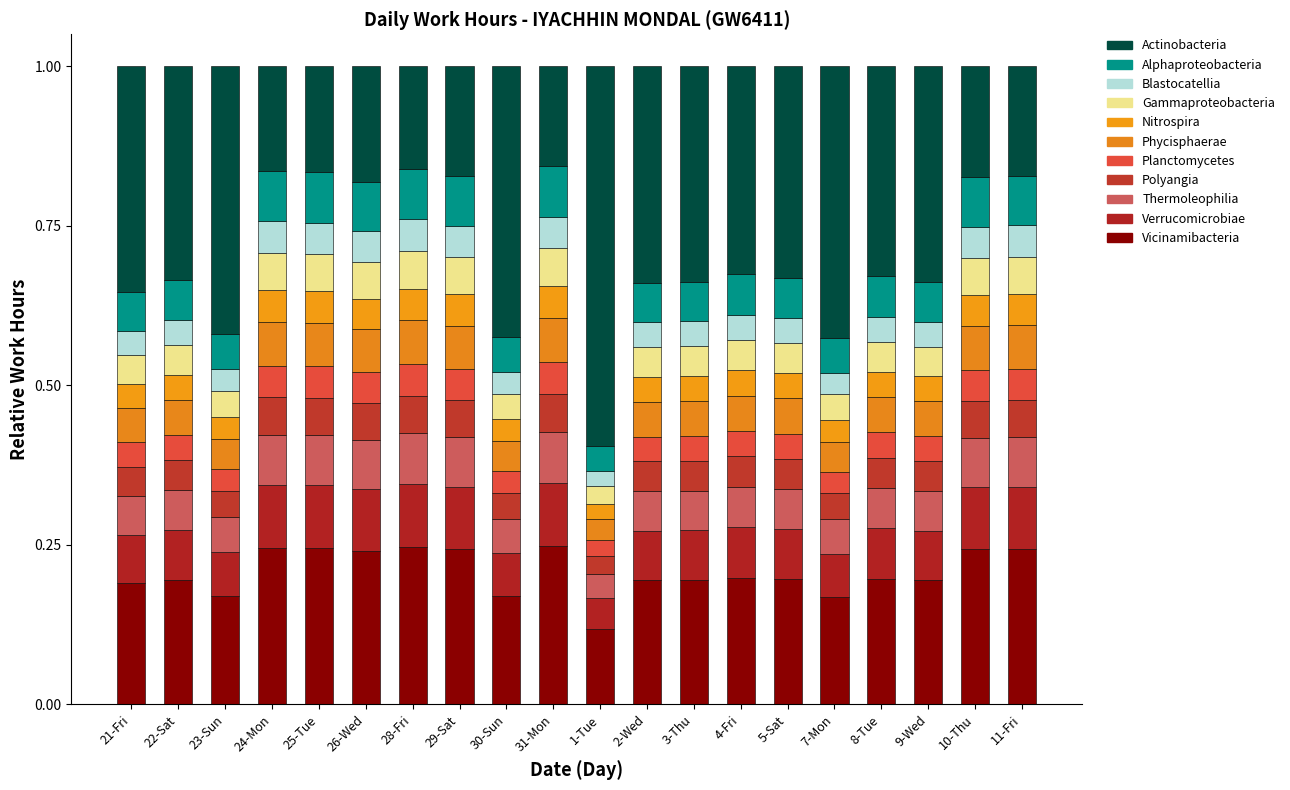

Does the chart contain any negative values?

No